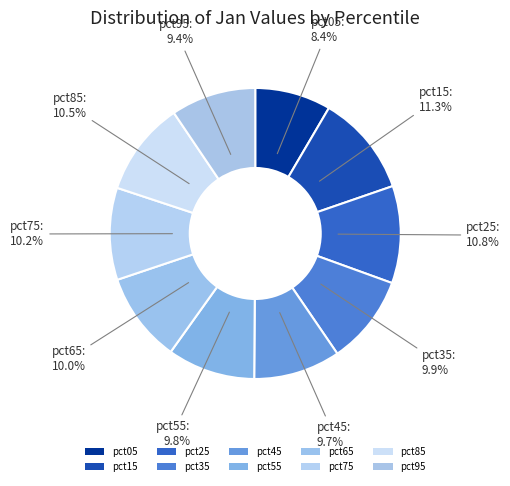

Rank the categories by value from highest to lowest.

pct15, pct25, pct85, pct75, pct65, pct35, pct55, pct45, pct95, pct05